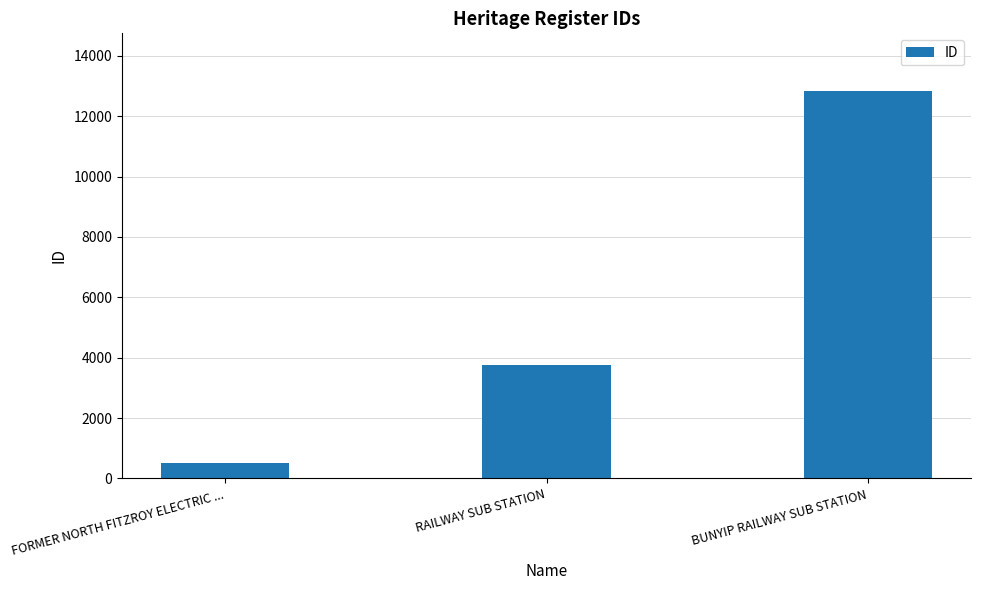

What is the label of the 3rd bar from the left?

BUNYIP RAILWAY SUB STATION